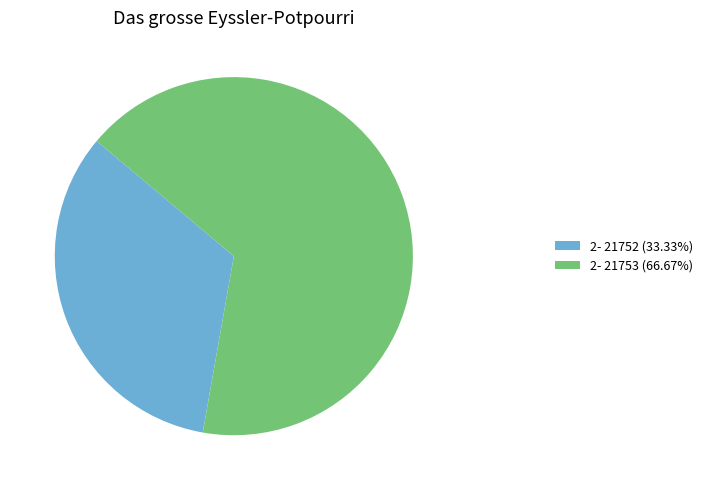

Does any single category account for the majority?

Yes